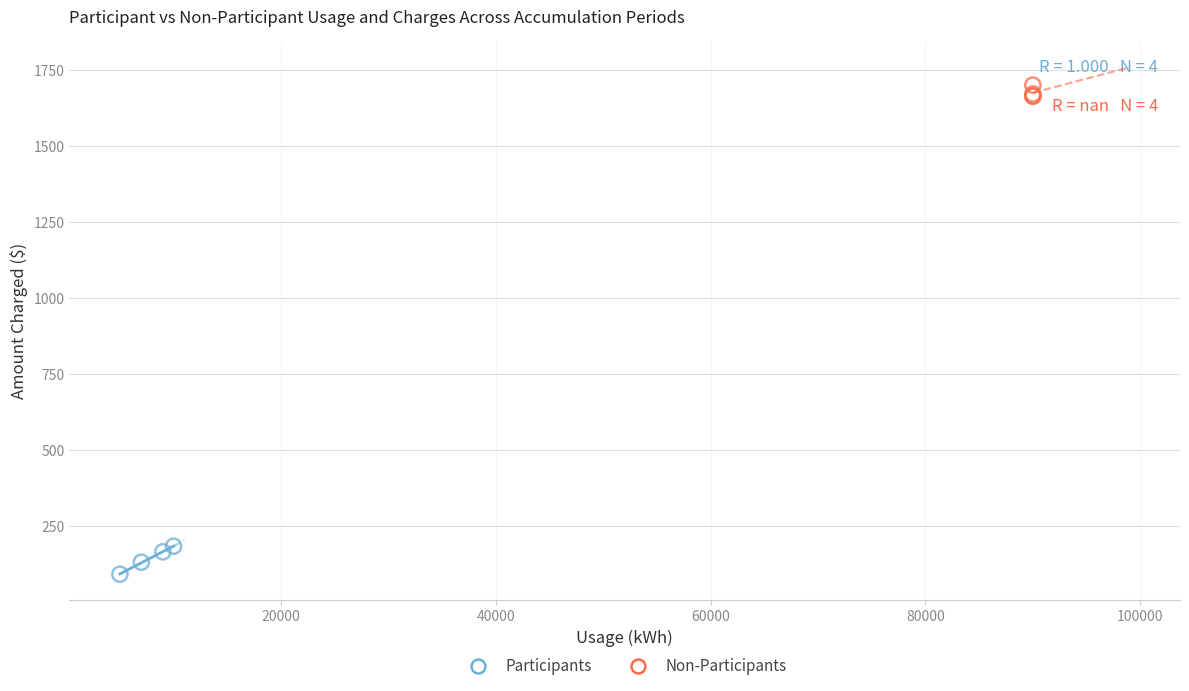

Which series reaches the maximum Y coordinate?

Non-Participants